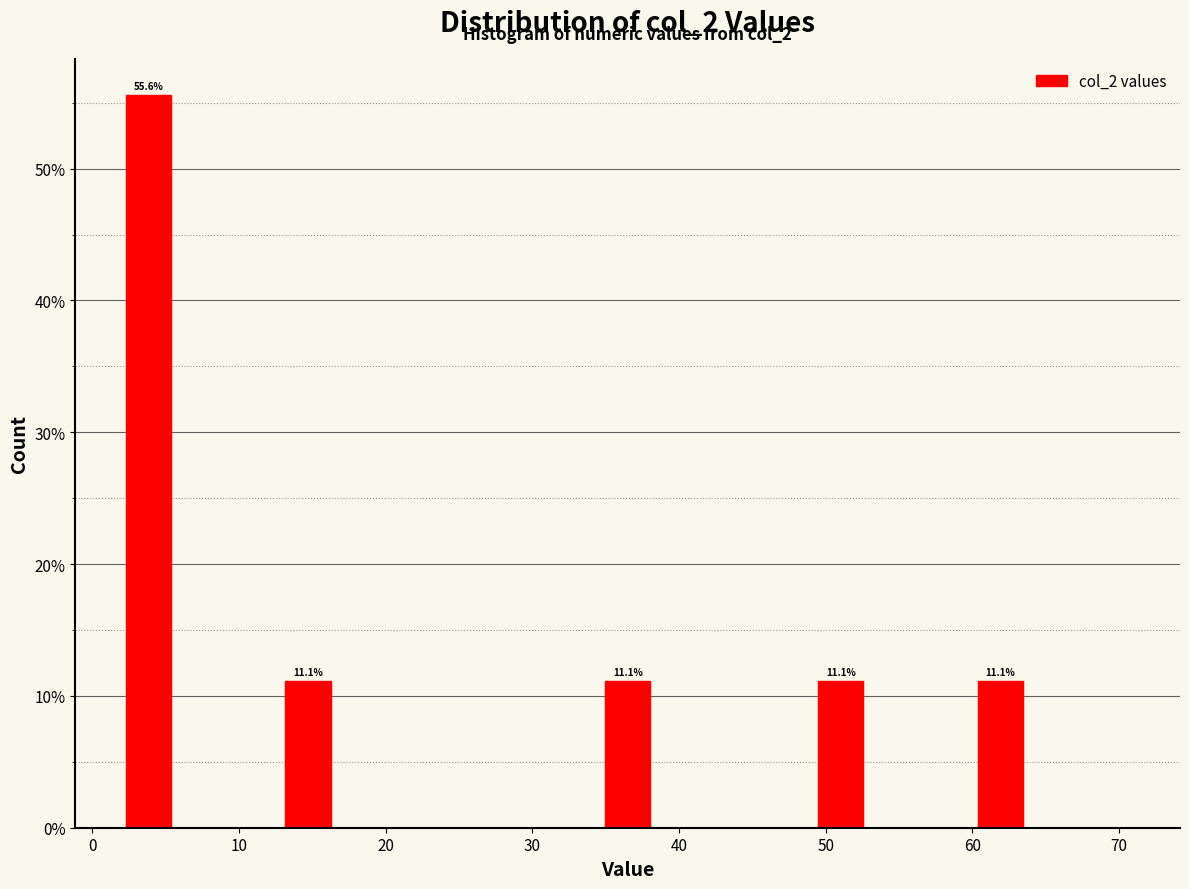

Read against the x-axis, roughly where is the centre of the tallest bar?

4